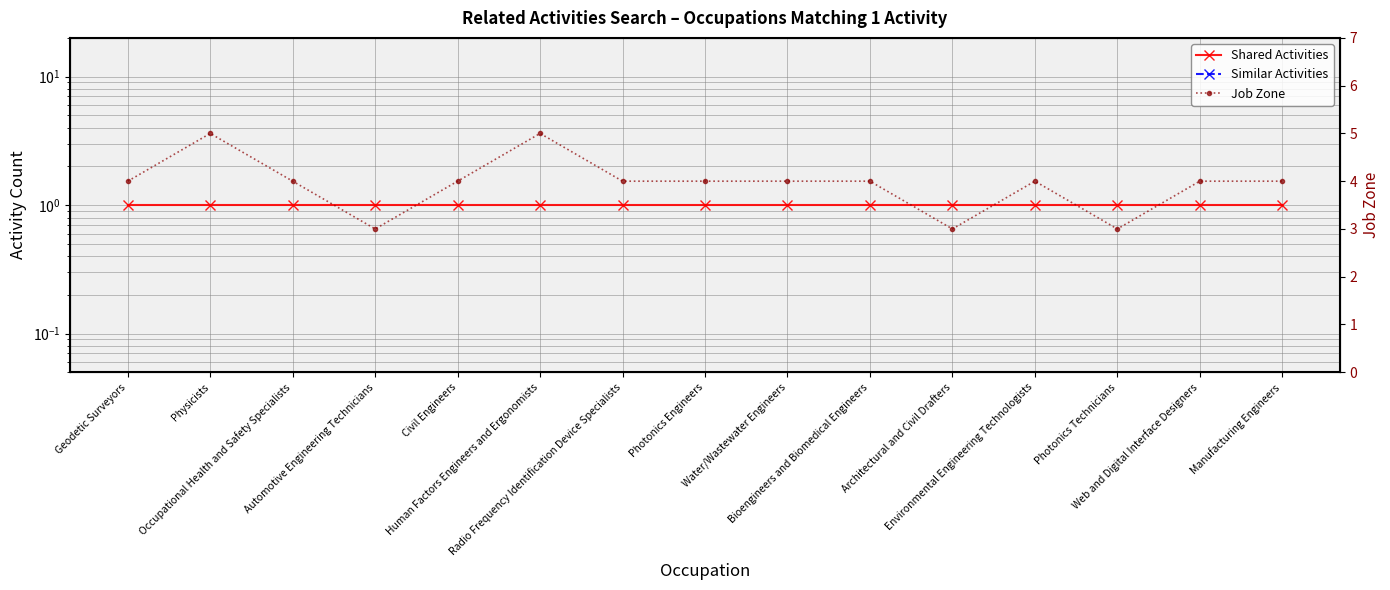

What is the difference between the highest and lowest values at Human Factors Engineers and Ergonomists?

5